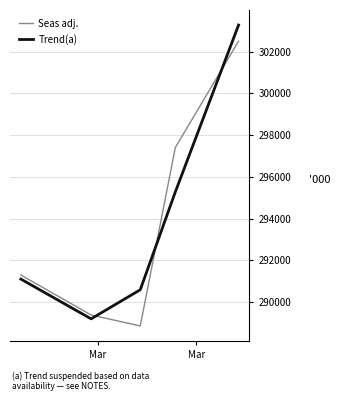

Rank the series by their maximum value, from highest to lowest.

Trend(a), Seas adj.